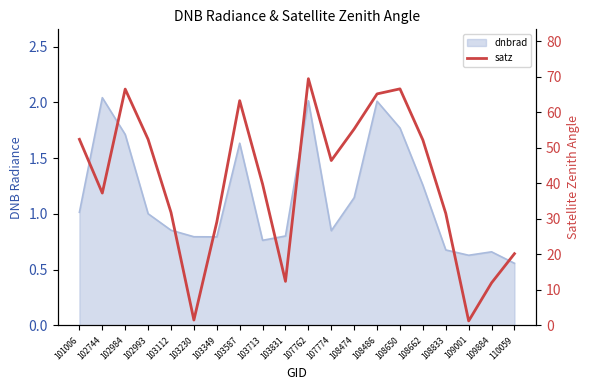

List the labels in order of value, largest first.

107762, 108650, 102984, 108486, 103587, 108474, 101006, 102993, 108662, 107774, 103713, 102744, 103112, 108833, 103349, 110059, 103831, 109884, 103230, 109001